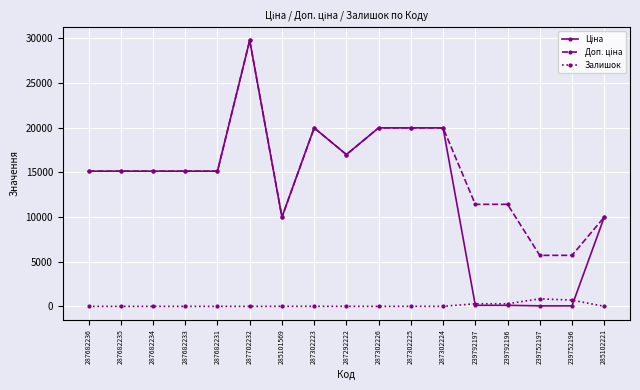

At how many categories does at least one series exceed 7199?

15